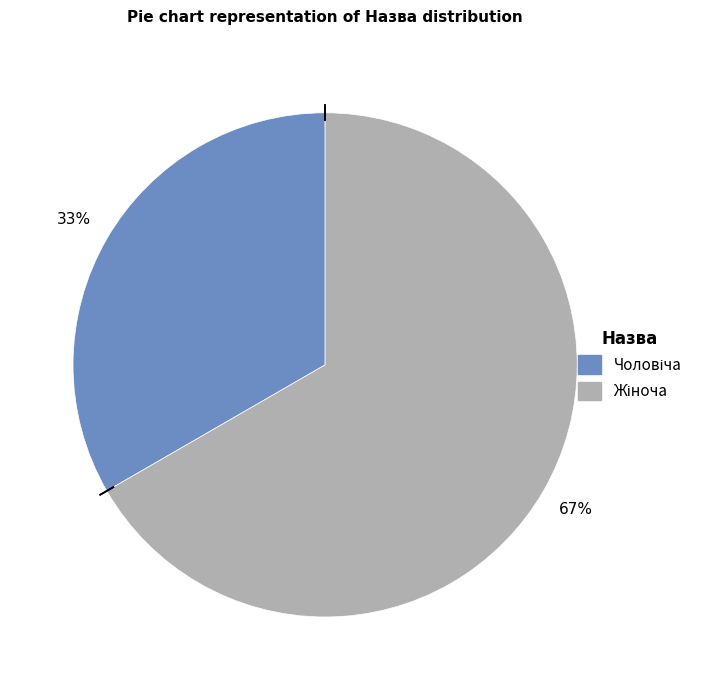

To the nearest percent, what is the average slice percentage?

50%